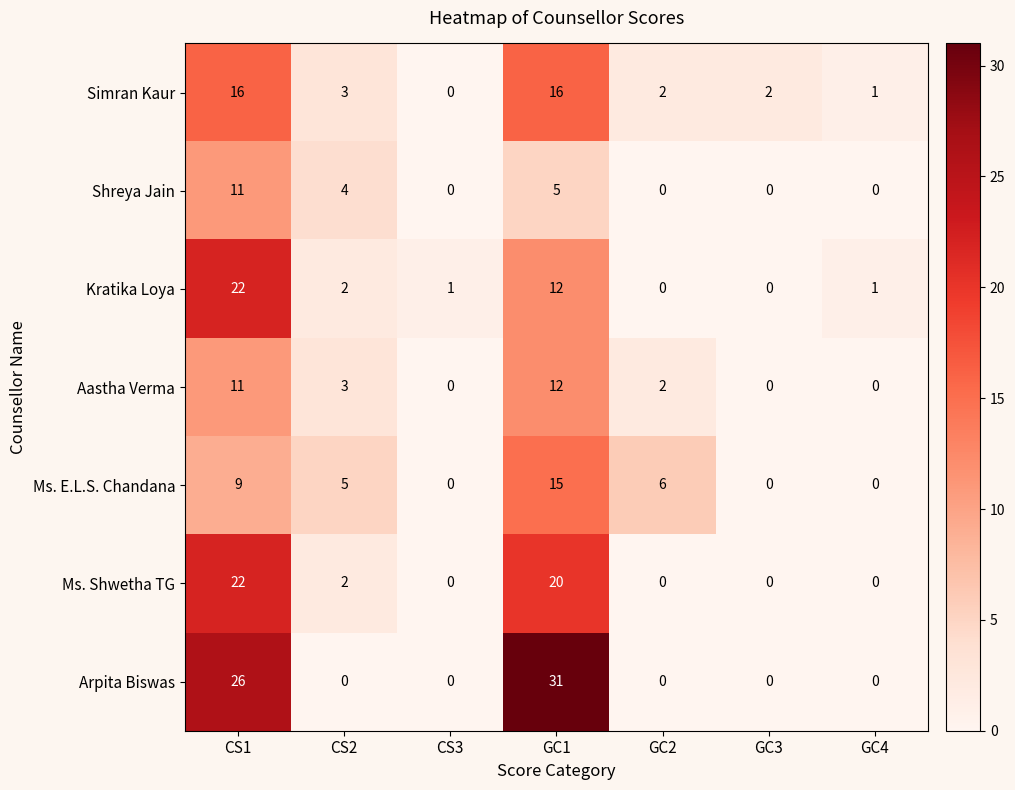

The value of Ms. Shwetha TG at CS3 is 0. True or false?

True